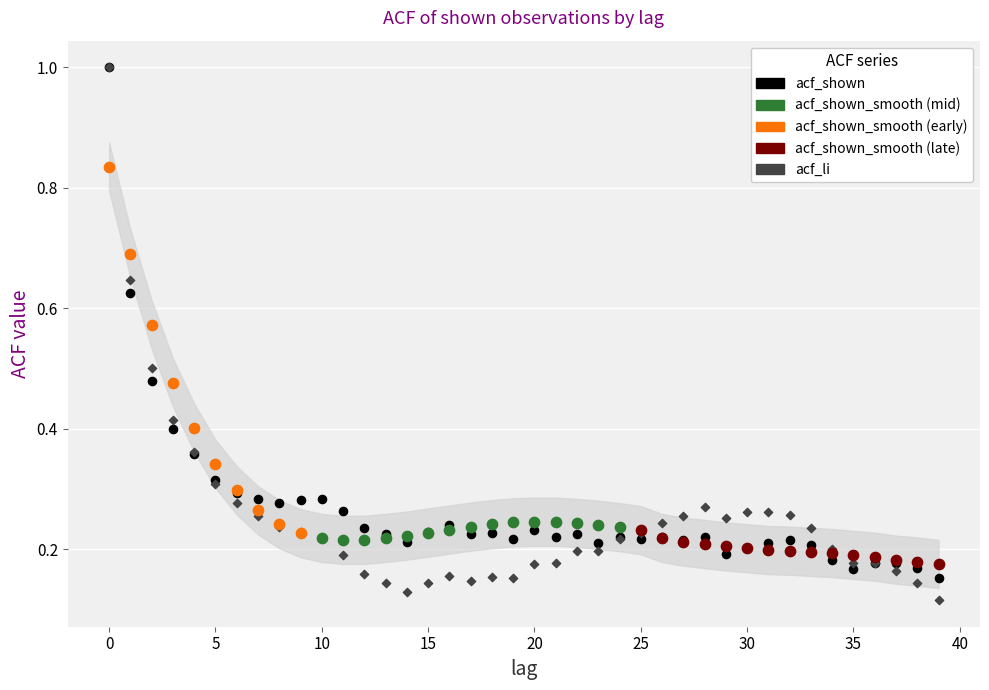

Which series has the largest Y range (max minus min)?

acf_li